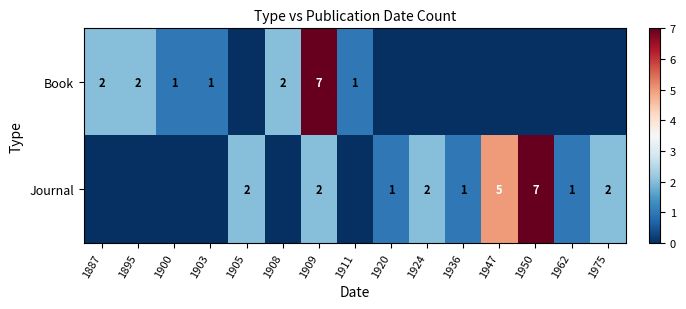

Is it true that Book equals 3 at 1909?

False